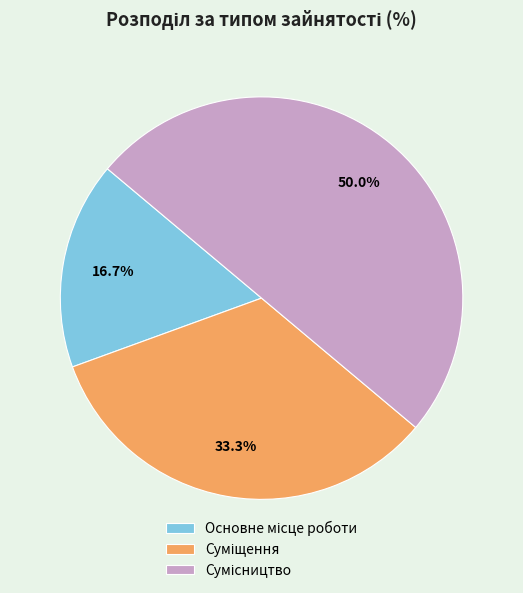

To the nearest percent, what portion does Основне місце роботи represent?

17%